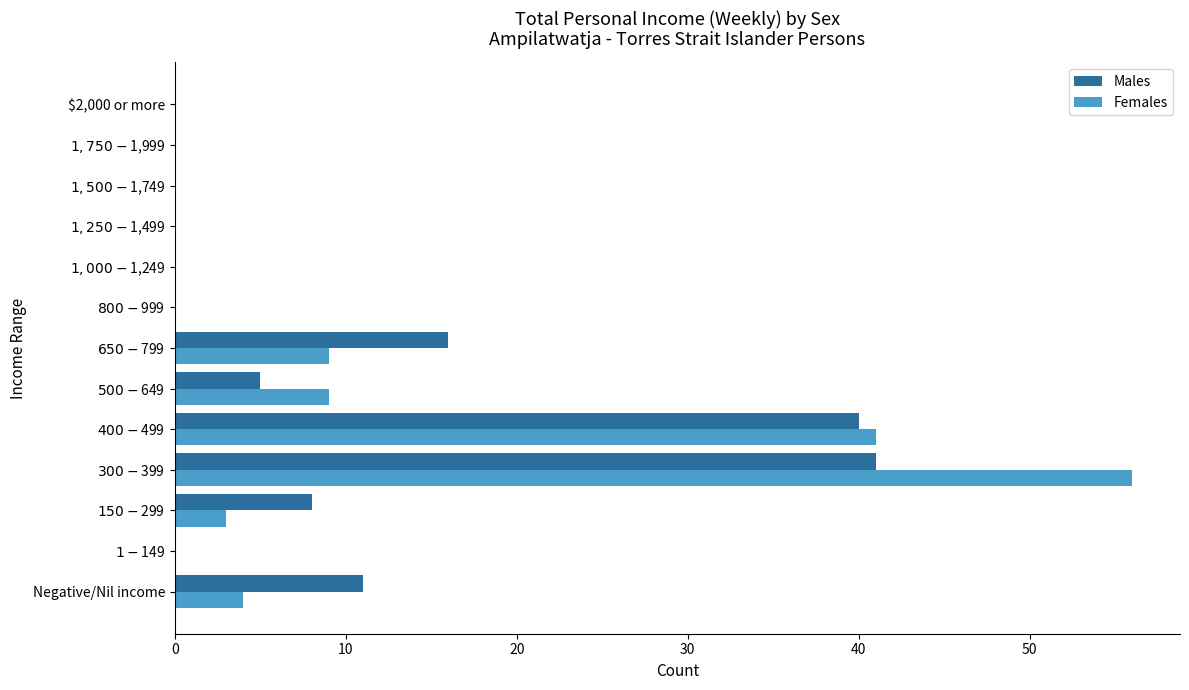

What is the maximum value for Females?

56